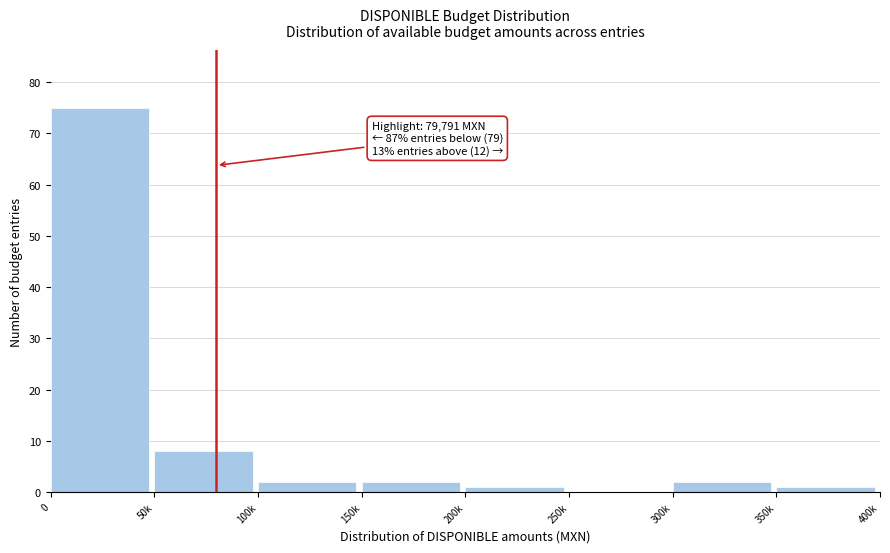

Reading right to left, transcribe all the data shown in this chart.

350k=1	300k=2	250k=0	200k=1	150k=2	100k=2	50k=8	0=75